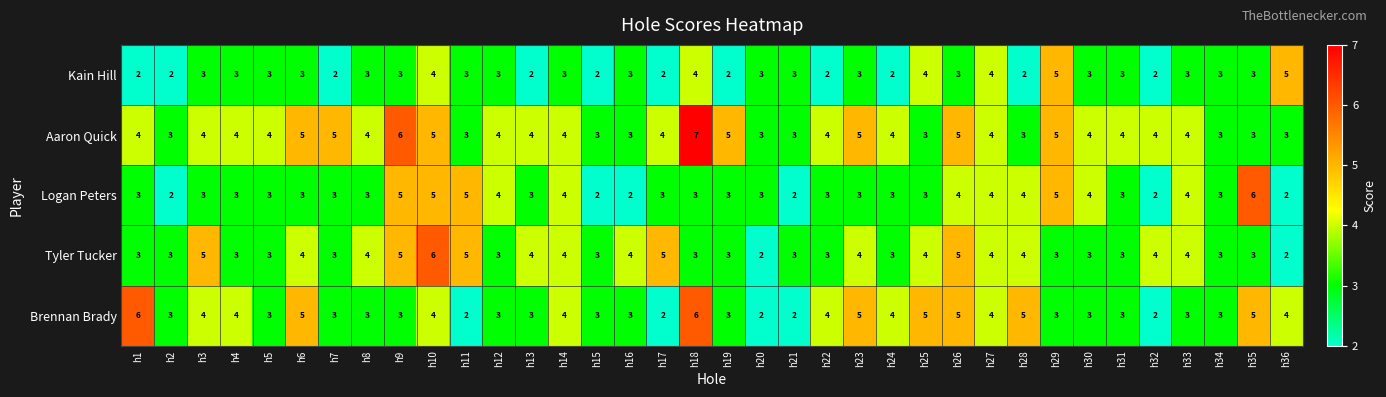

True or false: Brennan Brady has a value of 2 at h27.

False